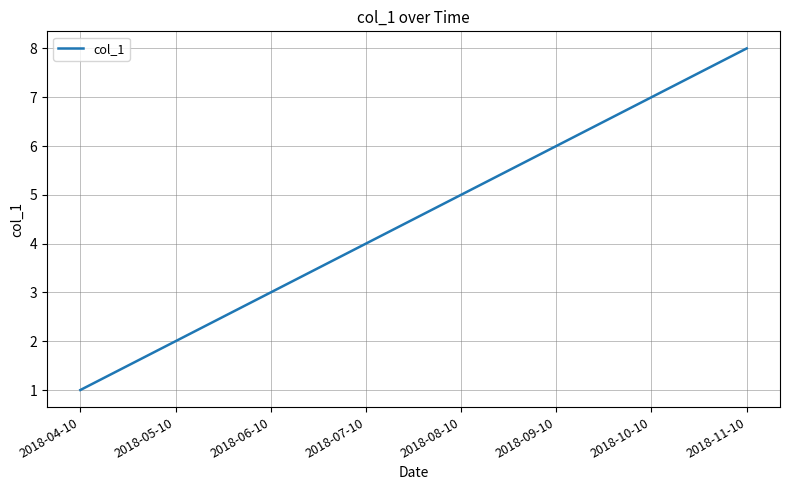

Read the value at 2018-06-10.

3